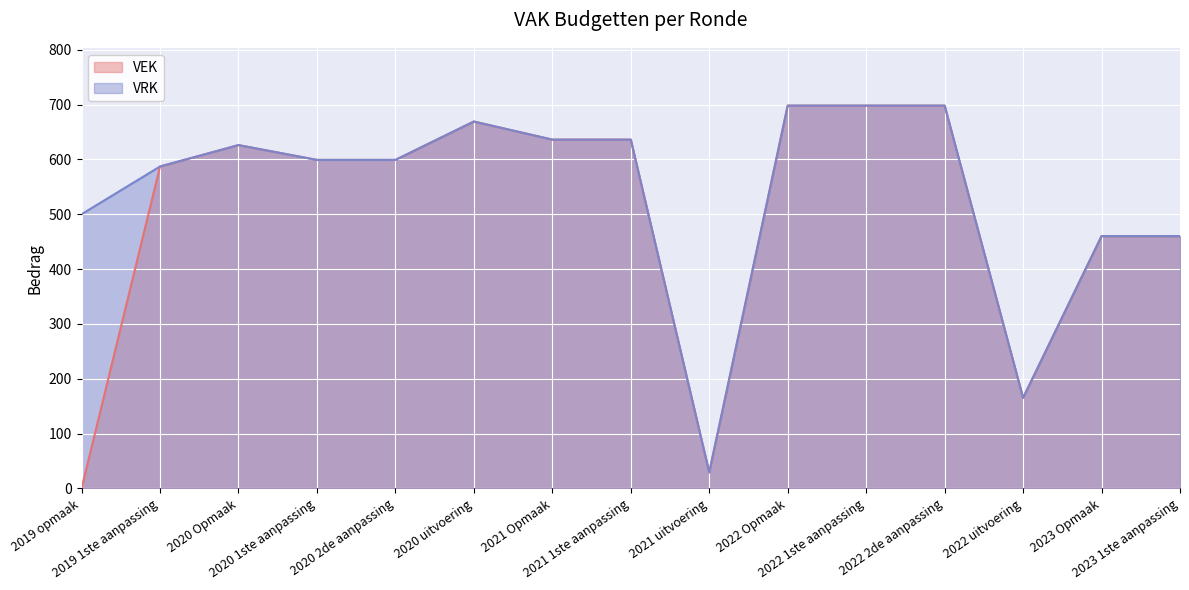

What are all the series names shown in the legend?

VEK, VRK